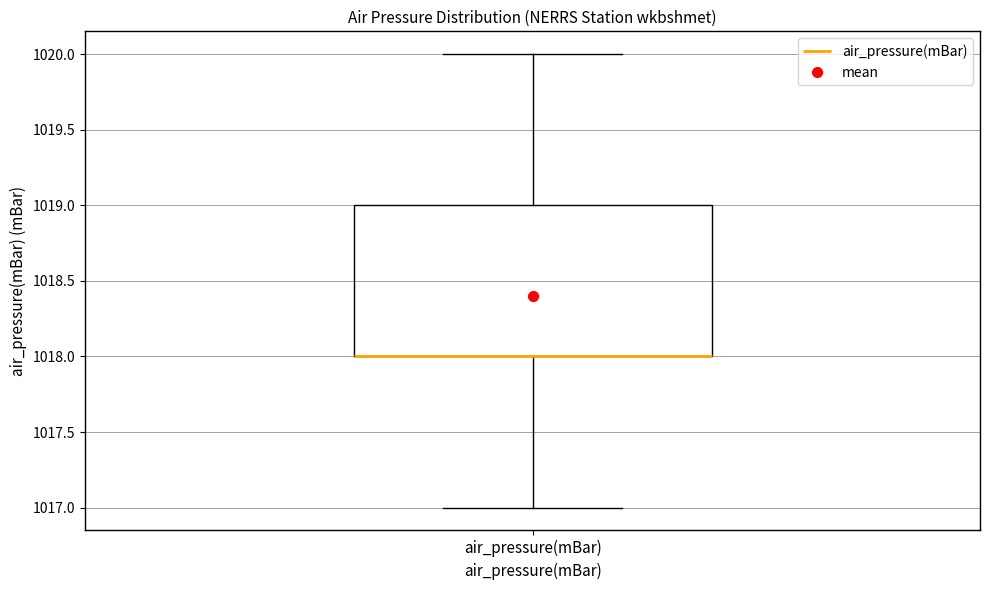

Where does the upper whisker of the box for air_pressure(mBar) end on the y-axis? The values are not printed on the chart, so give them approximately, as read against the axis.

1020